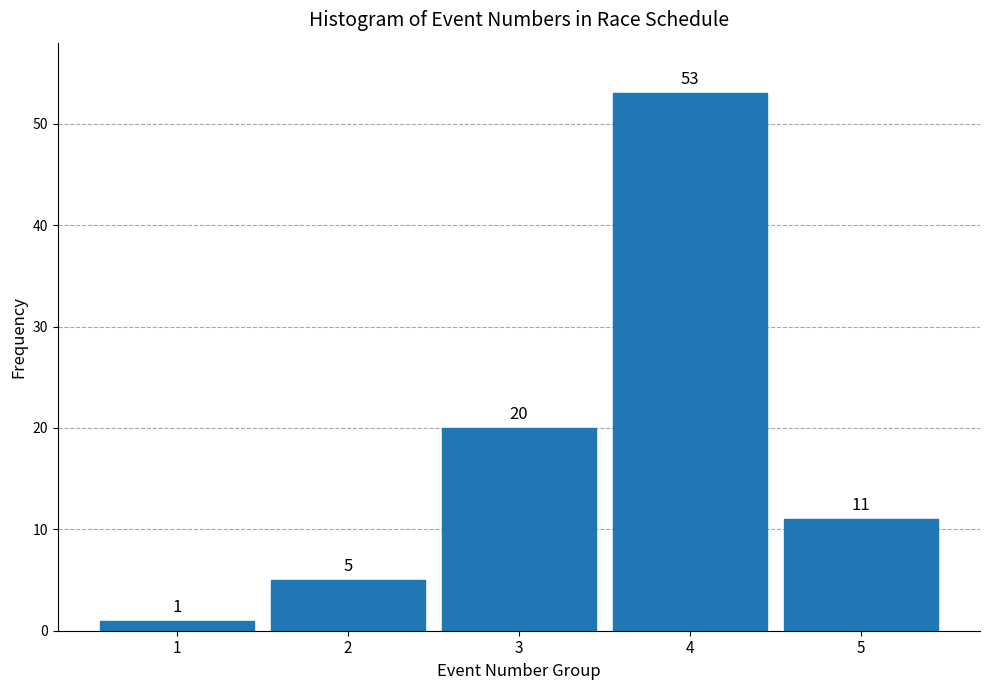

Reading left to right, extract all data points from this chart.

1=1	2=5	3=20	4=53	5=11